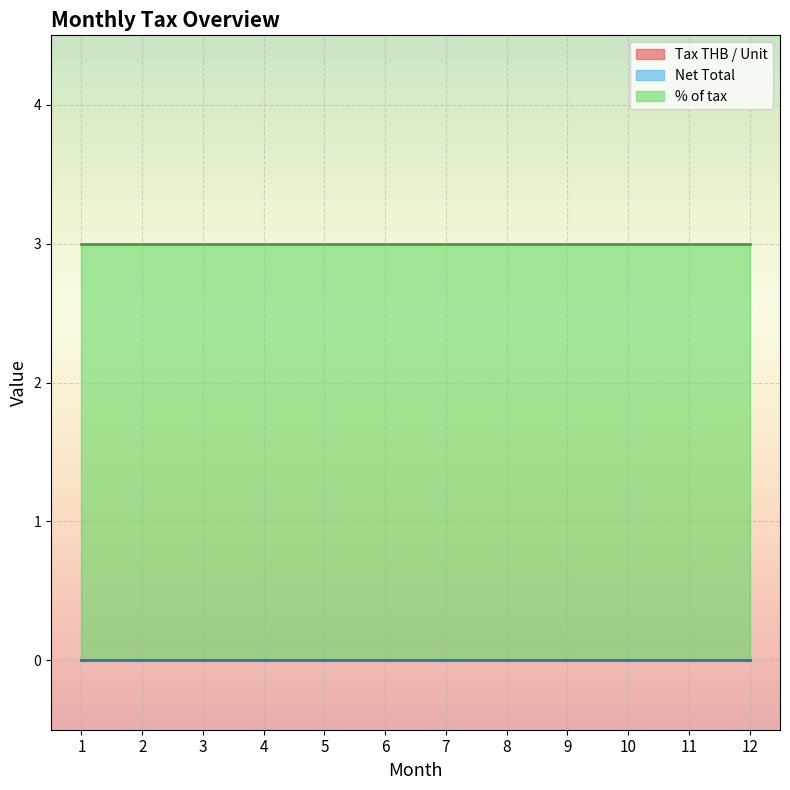

What is the maximum value shown in the chart?

3